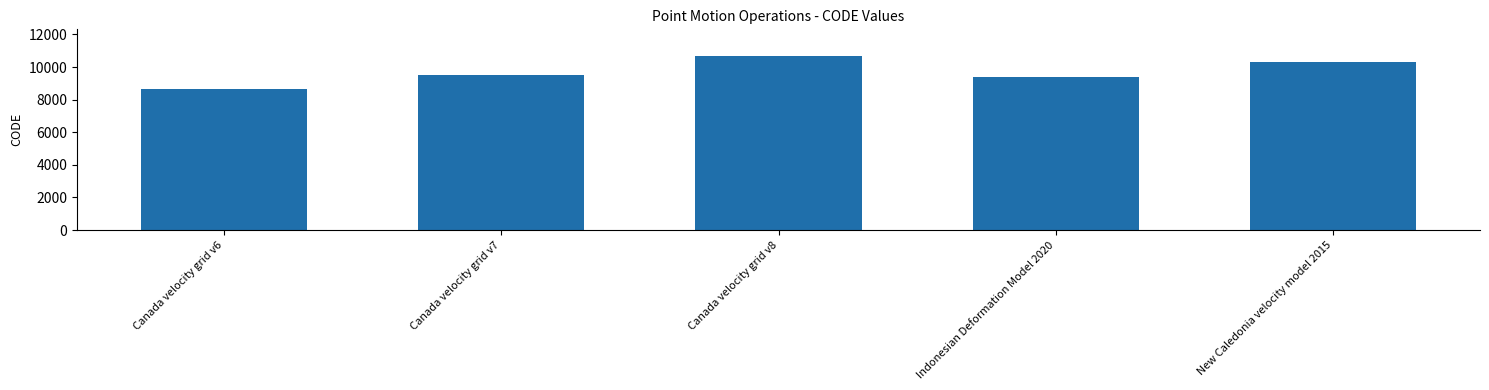

What is the label of the 1st bar from the left?

Canada velocity grid v6